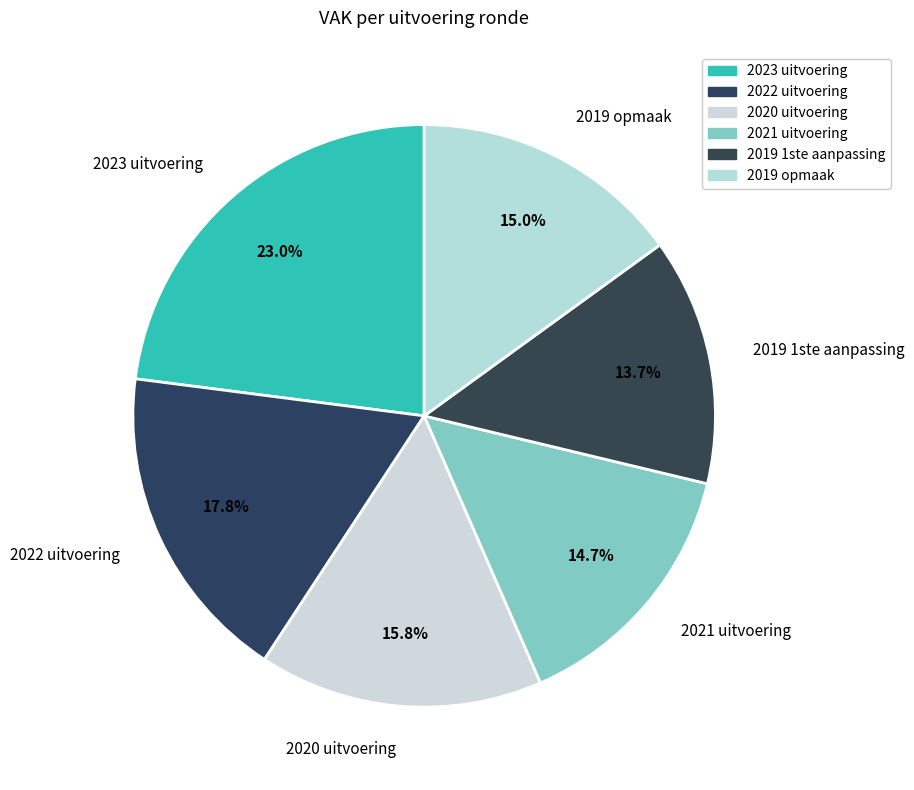

Is it true that 2019 1ste aanpassing is 14% of the pie?

True